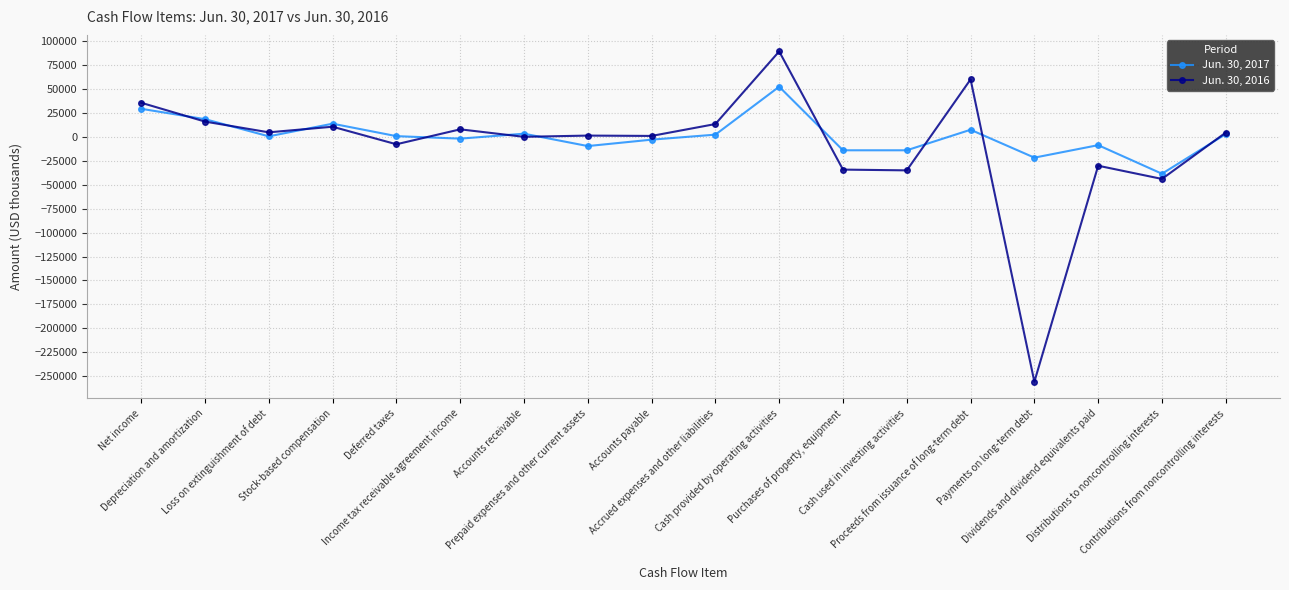

True or false: Jun. 30, 2017 and Jun. 30, 2016 cross at least once.

True